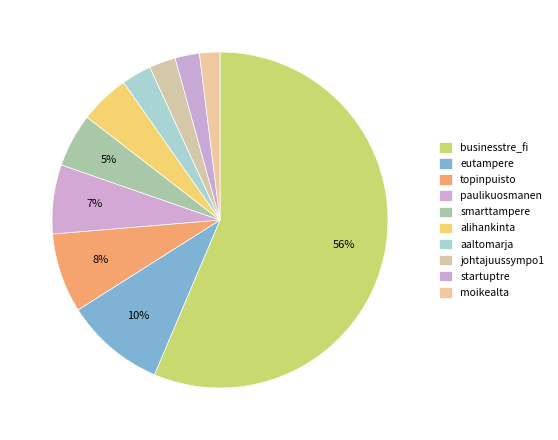

What percentage is the smarttampere slice, to the nearest percent?

5%